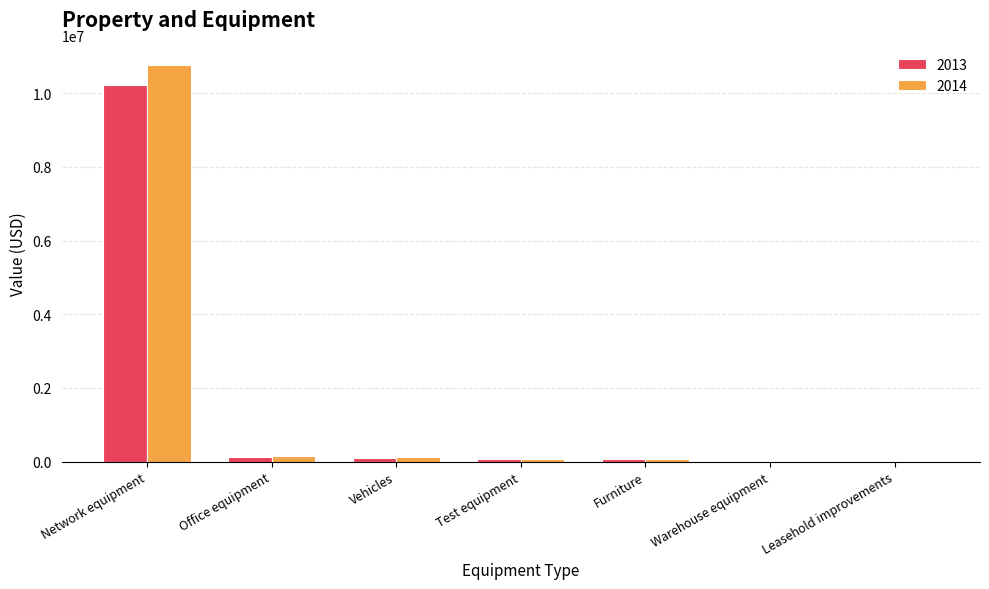

At which category does the chart reach its peak across all series?

Network equipment